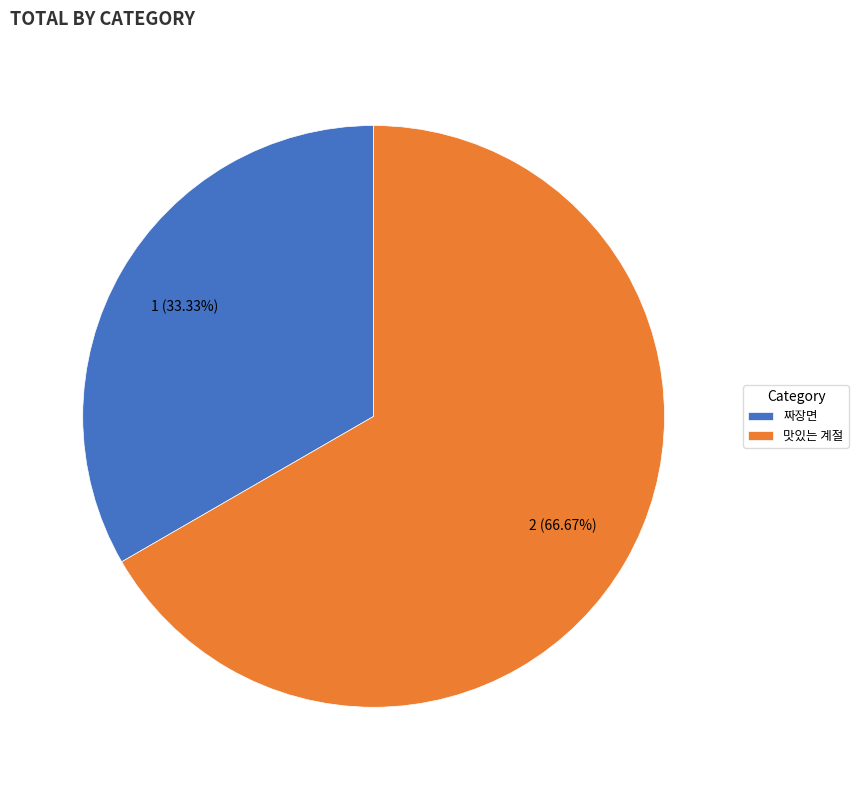

What portion of the pie excludes 맛있는 계절?

33.3%